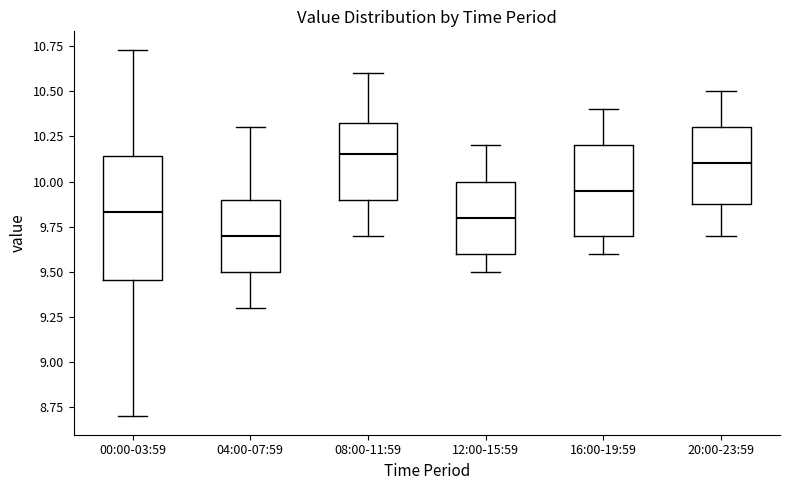

Which box is the tallest, from its lower edge to its upper edge?

00:00-03:59